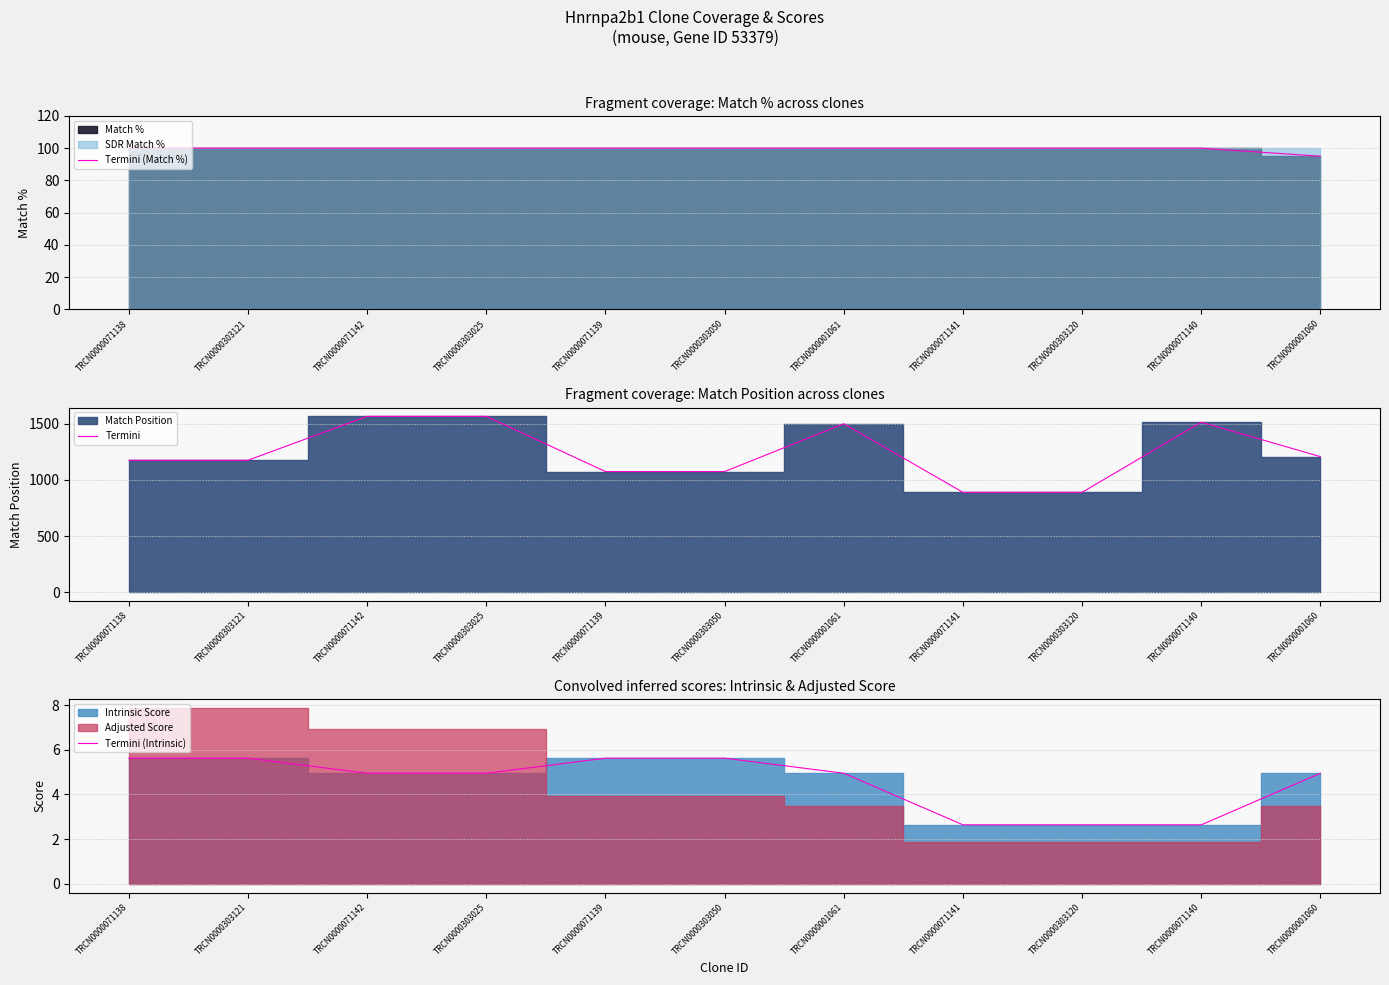

What is the minimum value for Termini?

889